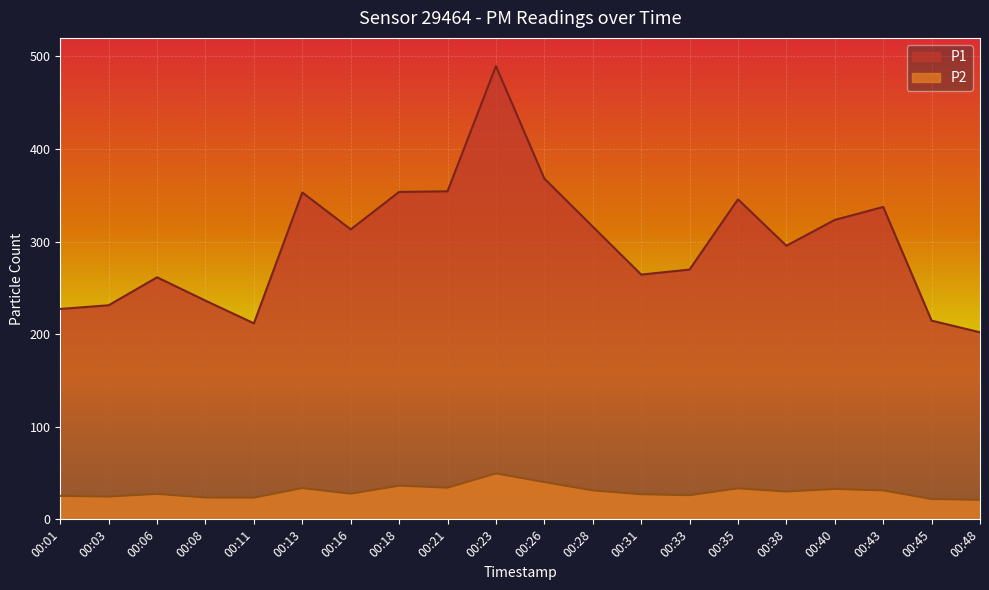

True or false: P2 has a value of 24.6 at 00:03.

True